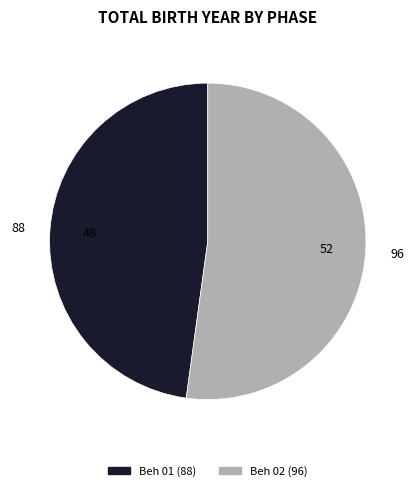

Does Beh 02 account for over 50% of the chart?

Yes